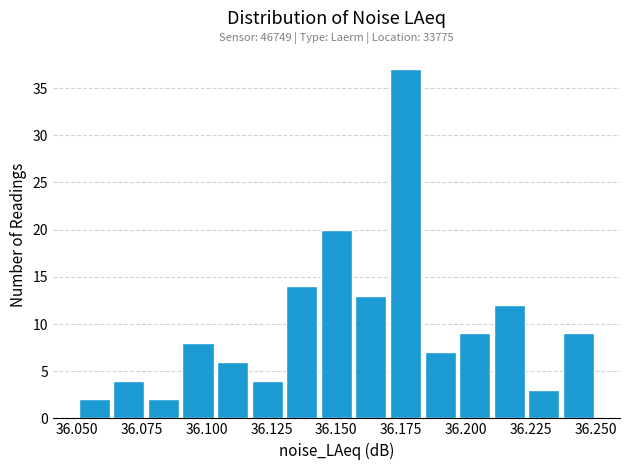

Around what value on the x-axis is the tallest bar? Give the approximate position of its centre, as read against the axis.

36.175